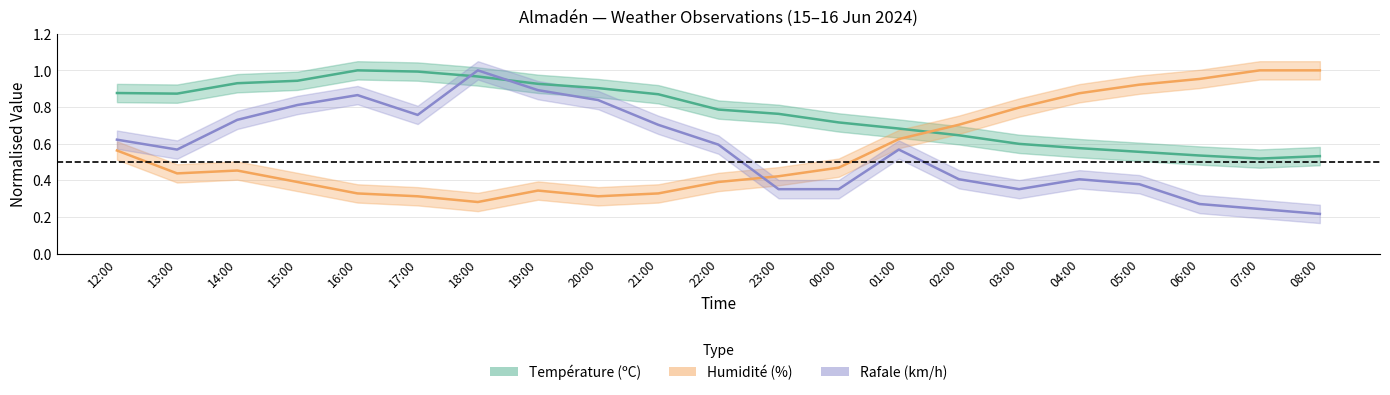

What position from the right is 17:00?

16